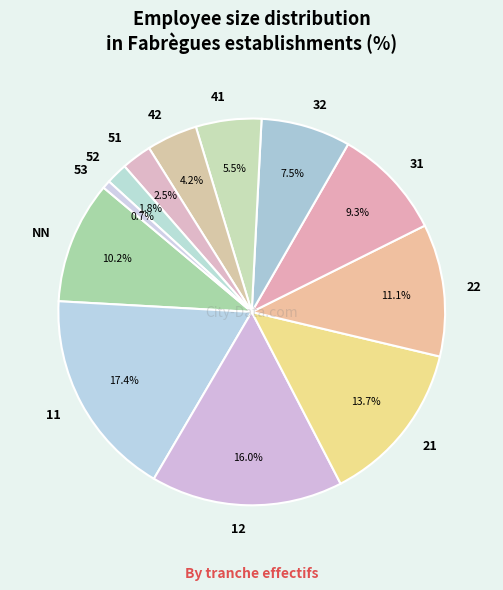

To the nearest percent, what percentage of the pie is 53?

1%